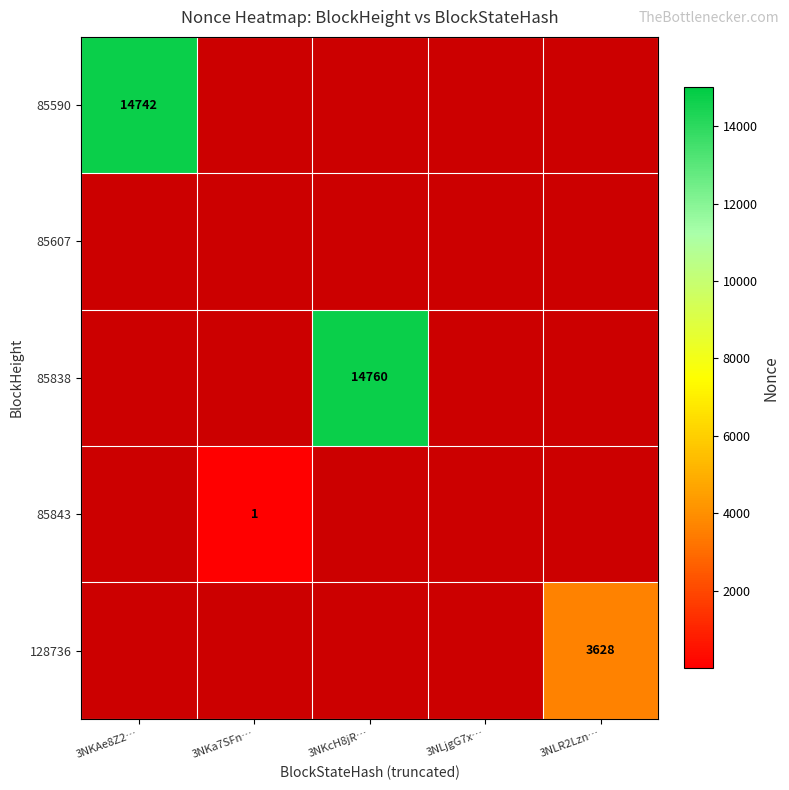

How many categories are shown in the chart?

5